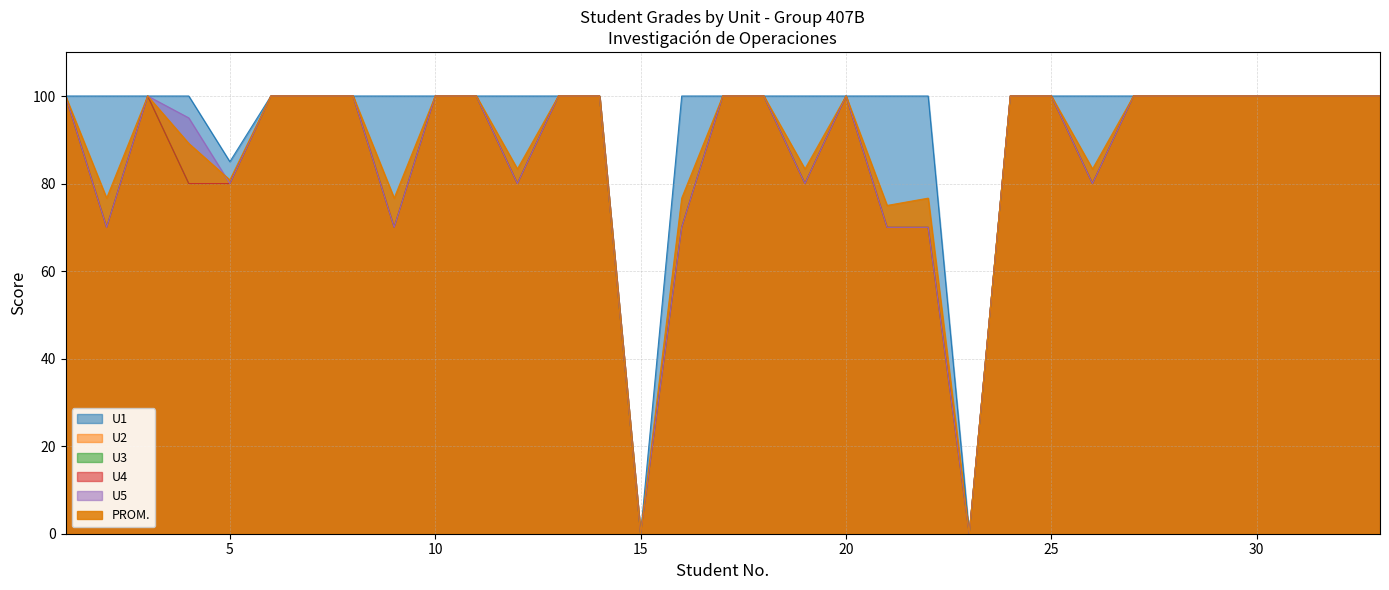

Reading left to right, list all the values displayed in this chart.

PROM.: 100.0	76.7	100.0	89.2	80.8	100.0	100.0	100.0	76.7	100.0	100.0	83.3	100.0	100.0	0.0	76.7	100.0	100.0	83.3	100.0	75.0	76.7	0.0	100.0	100.0	83.3	100.0	100.0	100.0	100.0	100.0	100.0	100.0
U1: 100.0	100.0	100.0	100.0	85.0	100.0	100.0	100.0	100.0	100.0	100.0	100.0	100.0	100.0	0.0	100.0	100.0	100.0	100.0	100.0	100.0	100.0	0.0	100.0	100.0	100.0	100.0	100.0	100.0	100.0	100.0	100.0	100.0
U2: 100.0	70.0	100.0	80.0	80.0	100.0	100.0	100.0	70.0	100.0	100.0	80.0	100.0	100.0	0.0	70.0	100.0	100.0	80.0	100.0	70.0	70.0	0.0	100.0	100.0	80.0	100.0	100.0	100.0	100.0	100.0	100.0	100.0
U3: 100.0	70.0	100.0	80.0	80.0	100.0	100.0	100.0	70.0	100.0	100.0	80.0	100.0	100.0	0.0	70.0	100.0	100.0	80.0	100.0	70.0	70.0	0.0	100.0	100.0	80.0	100.0	100.0	100.0	100.0	100.0	100.0	100.0
U4: 100.0	70.0	100.0	80.0	80.0	100.0	100.0	100.0	70.0	100.0	100.0	80.0	100.0	100.0	0.0	70.0	100.0	100.0	80.0	100.0	70.0	70.0	0.0	100.0	100.0	80.0	100.0	100.0	100.0	100.0	100.0	100.0	100.0
U5: 100.0	70.0	100.0	95.0	80.0	100.0	100.0	100.0	70.0	100.0	100.0	80.0	100.0	100.0	0.0	70.0	100.0	100.0	80.0	100.0	70.0	70.0	0.0	100.0	100.0	80.0	100.0	100.0	100.0	100.0	100.0	100.0	100.0